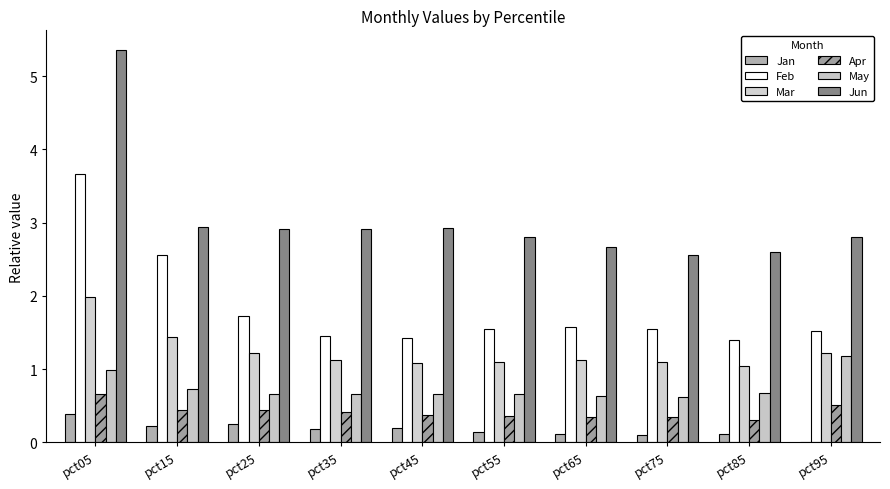

Is it true that Apr equals 0.4 at pct15?

True